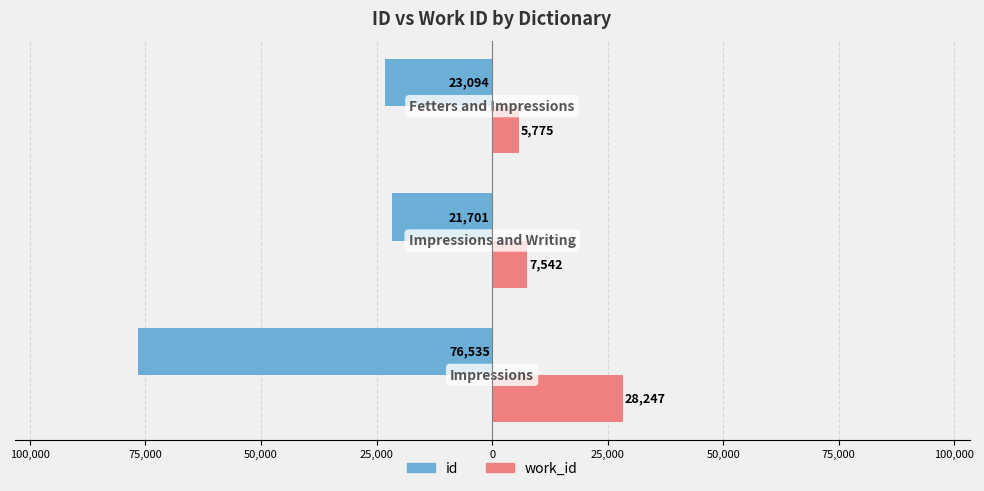

What are all the series names shown in the legend?

id, work_id